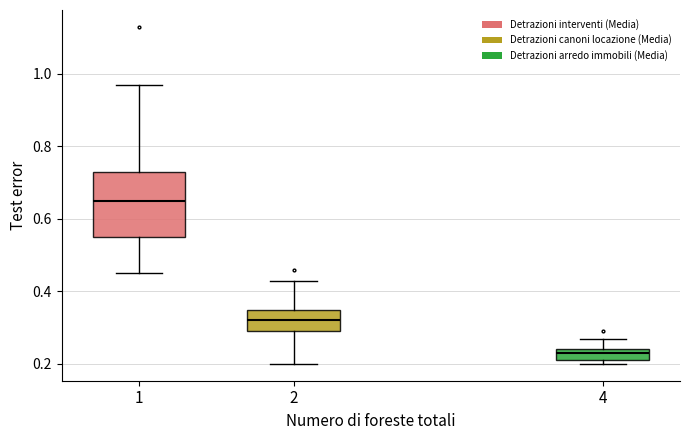

Which box has the lowest median line?

4